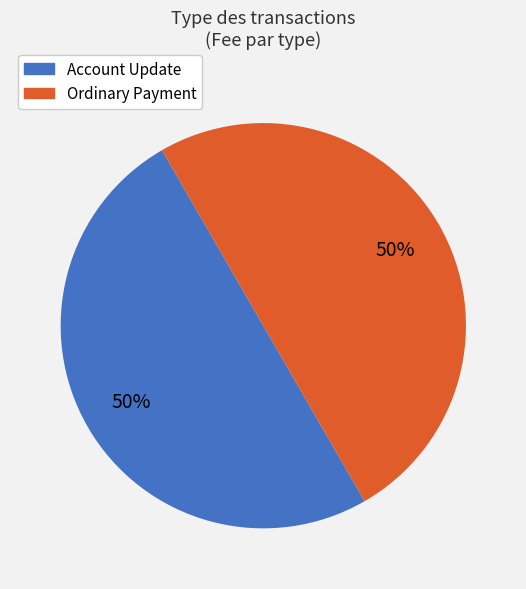

To the nearest percent, what portion does Ordinary Payment represent?

50%